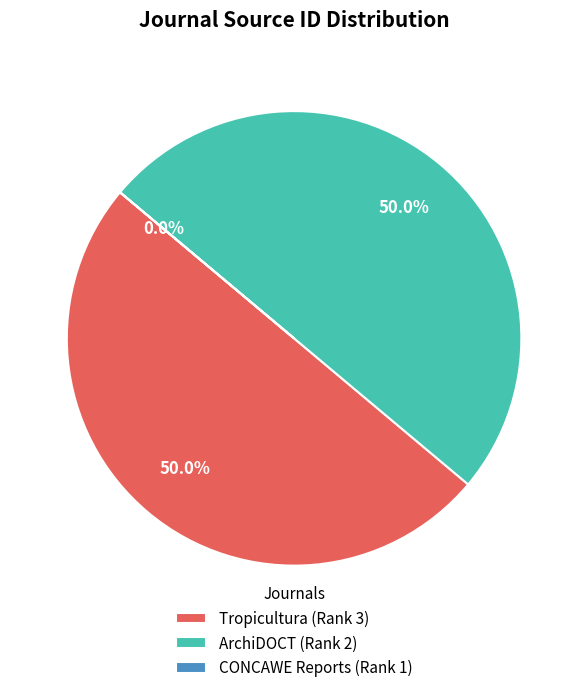

What percentage is NOT represented by ArchiDOCT (Rank 2)?

50.0%